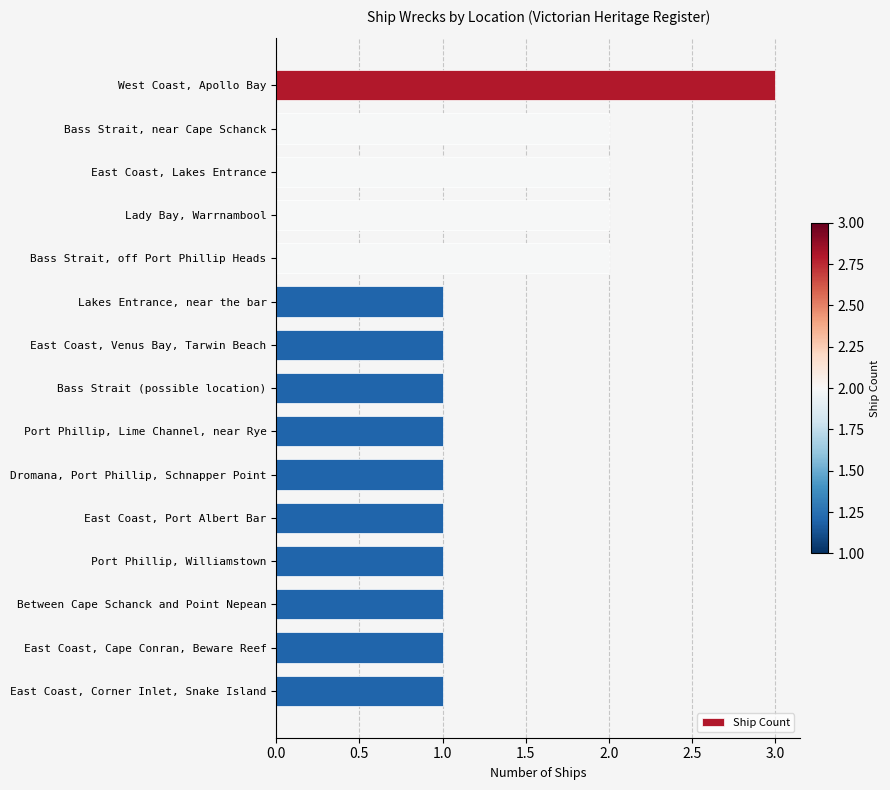

Count the number of categories in the chart.

15